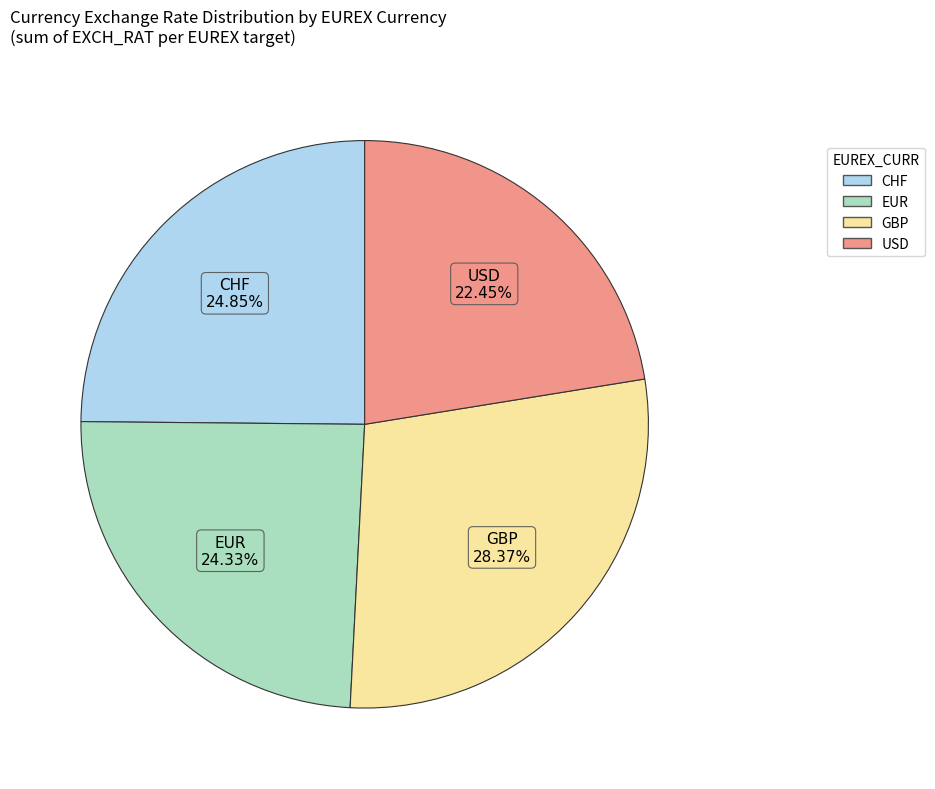

Which has a higher value, EUR or CHF?

CHF